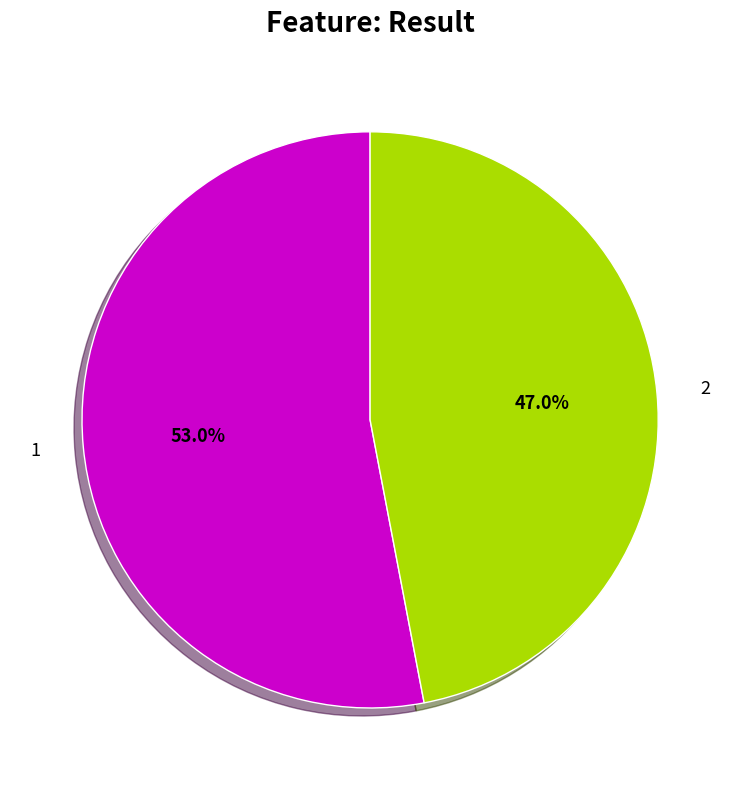

What is the total percentage of 1 and 2?

100.0%